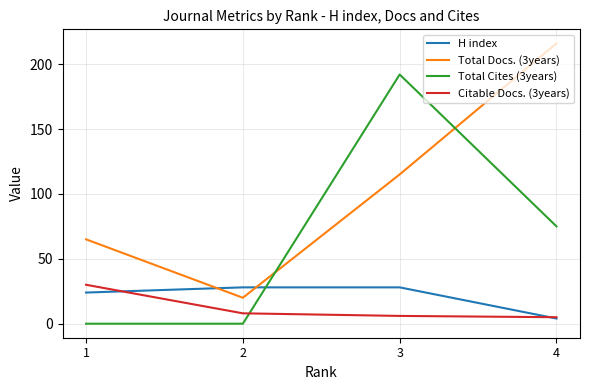

The value of Total Cites (3years) at 1 is -103. True or false?

False